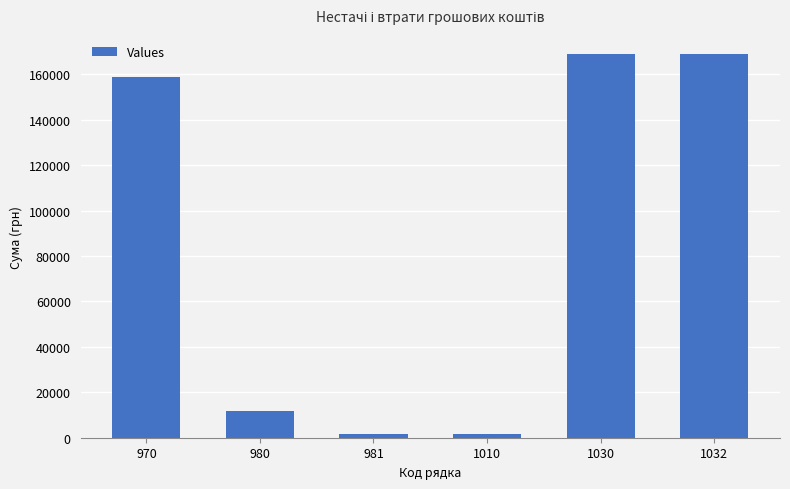

Does the chart contain any negative values?

No